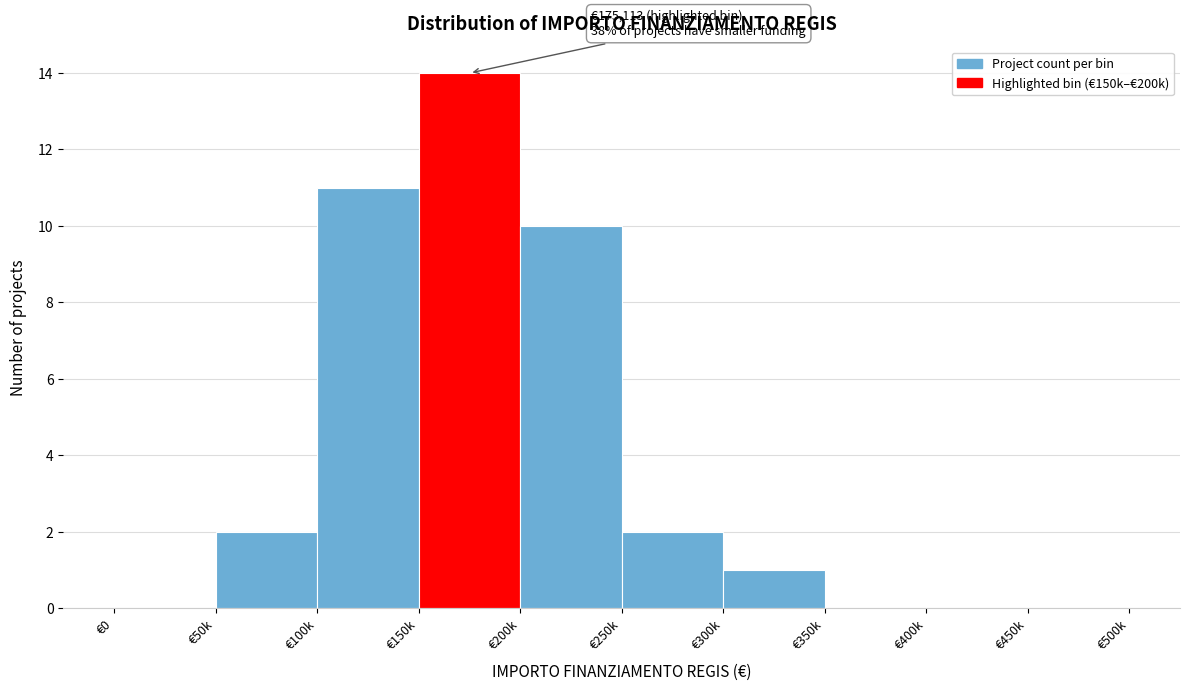

Reading left to right, transcribe all the data shown in this chart.

€0=0	€50k=2	€100k=11	€150k=14	€200k=10	€250k=2	€300k=1	€350k=0	€400k=0	€450k=0